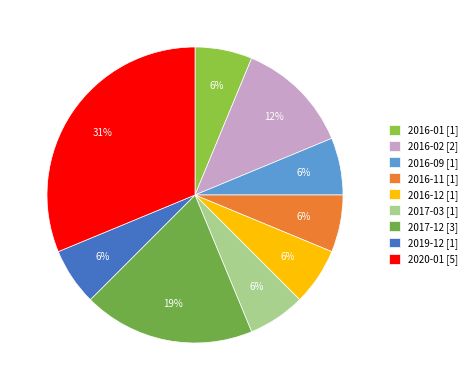

How many segments does this pie chart have?

9